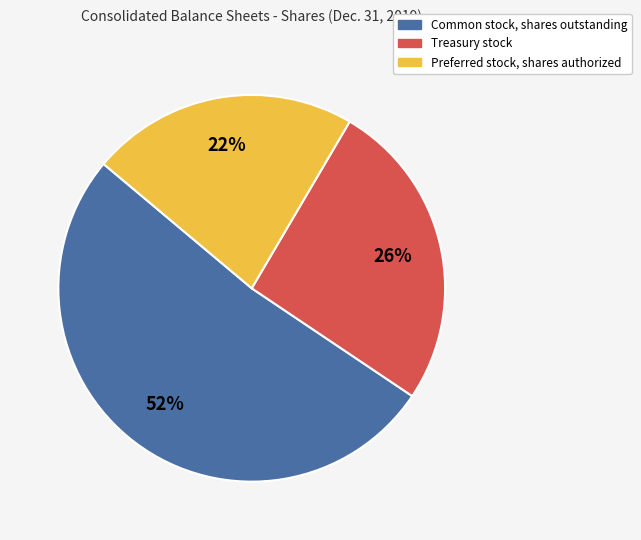

How many segments does this pie chart have?

3